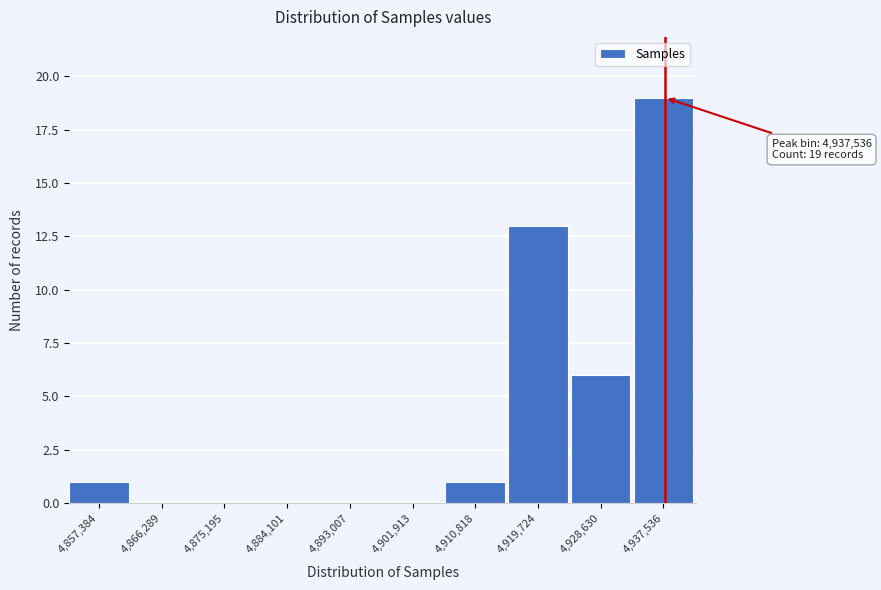

Reading left to right, what are all the values shown in this chart?

4,857,384=1	4,866,289=0	4,875,195=0	4,884,101=0	4,893,007=0	4,901,913=0	4,910,818=1	4,919,724=13	4,928,630=6	4,937,536=19